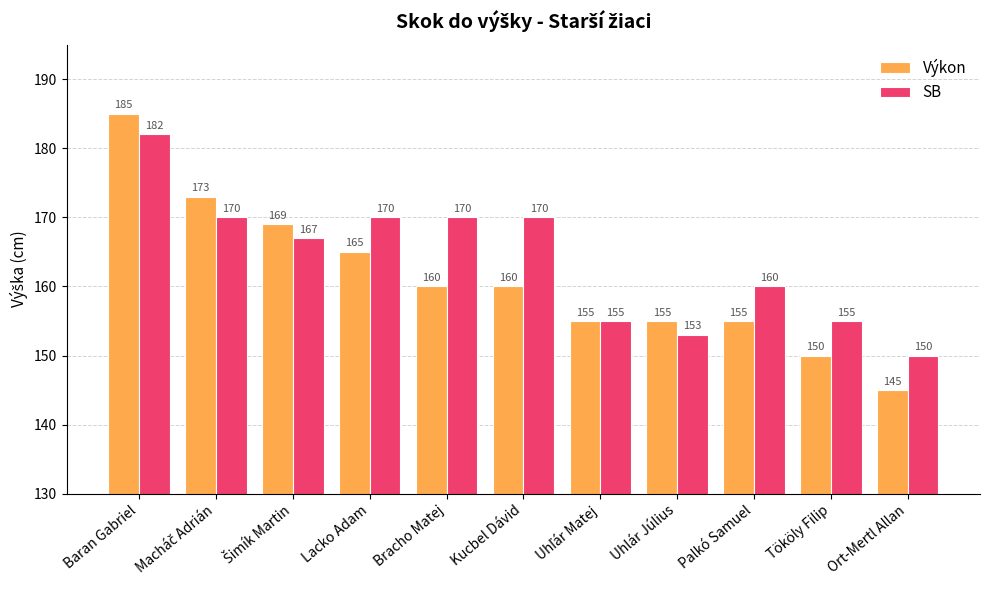

At which category is the sum across all series the highest?

Baran Gabriel